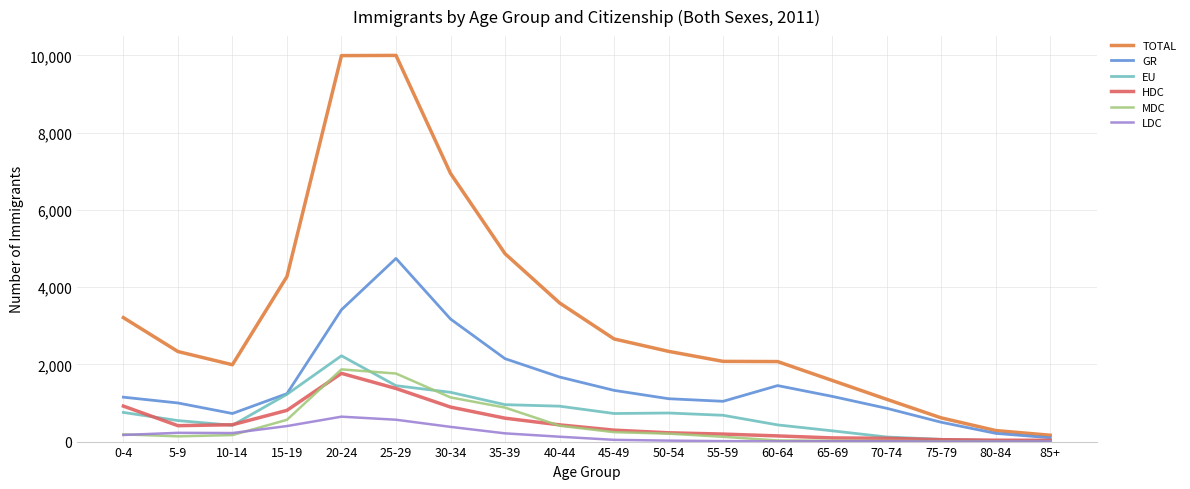

What is the maximum value for MDC?

1870